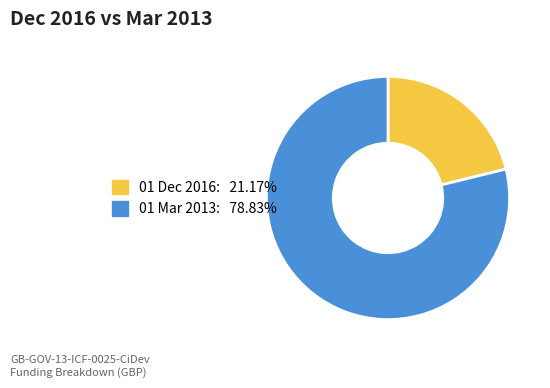

What is the ratio of the value at 01 Mar 2013 to the value at 01 Dec 2016?

3.7